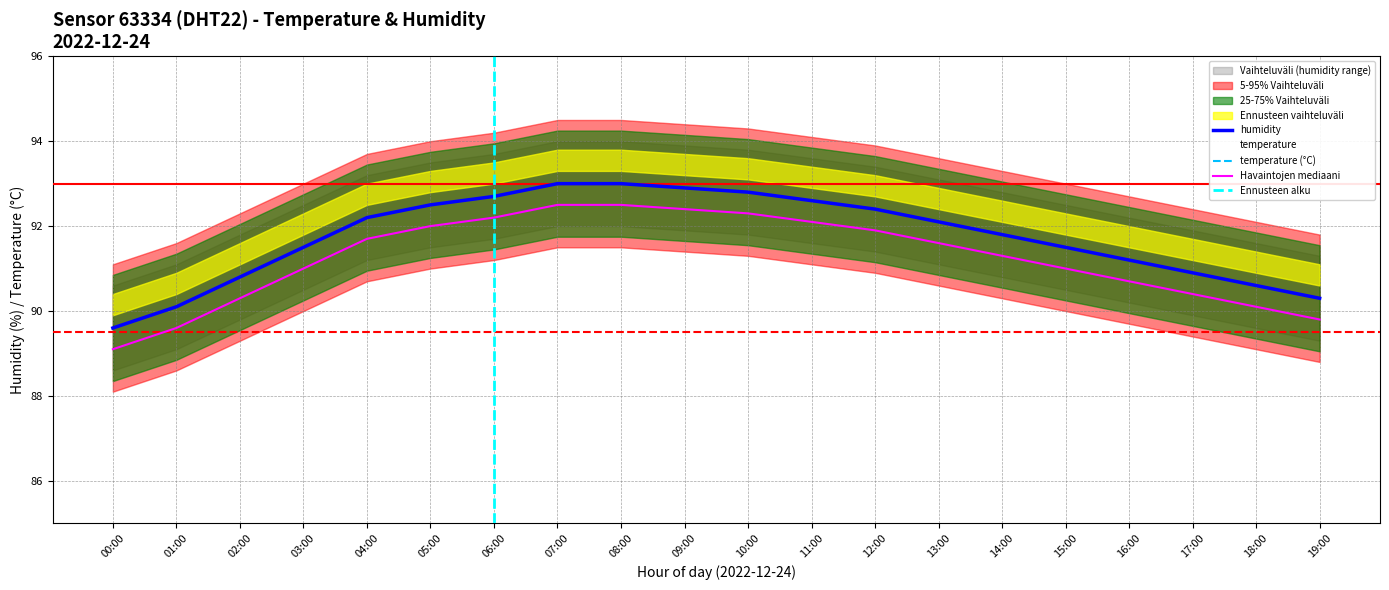

How many interior local peaks does the temperature series have?

1